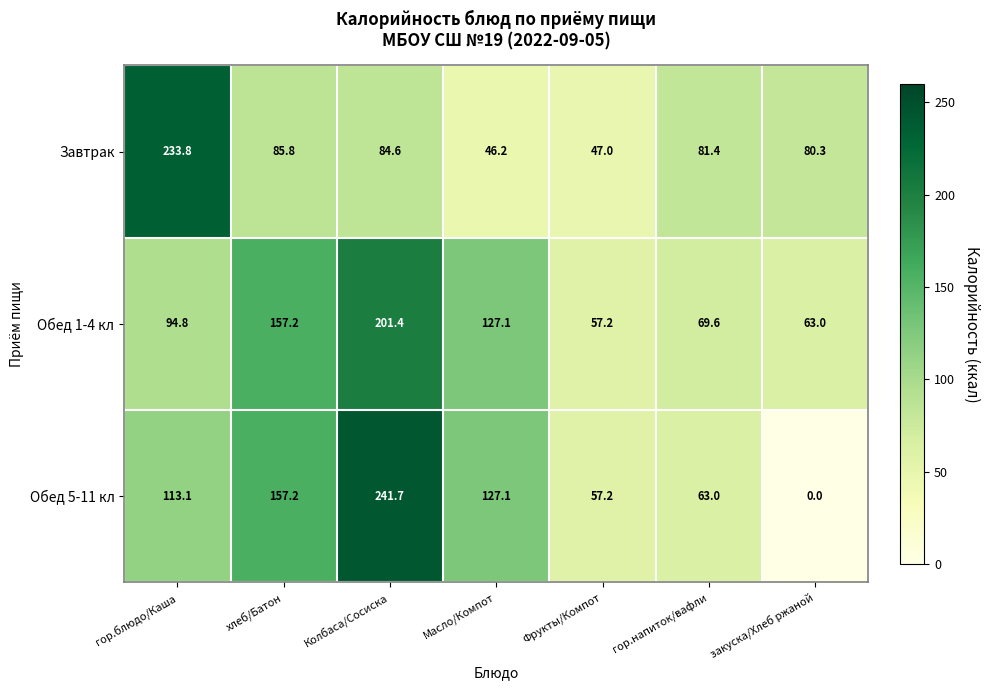

At which category is the sum across all series the highest?

Колбаса/Сосиска